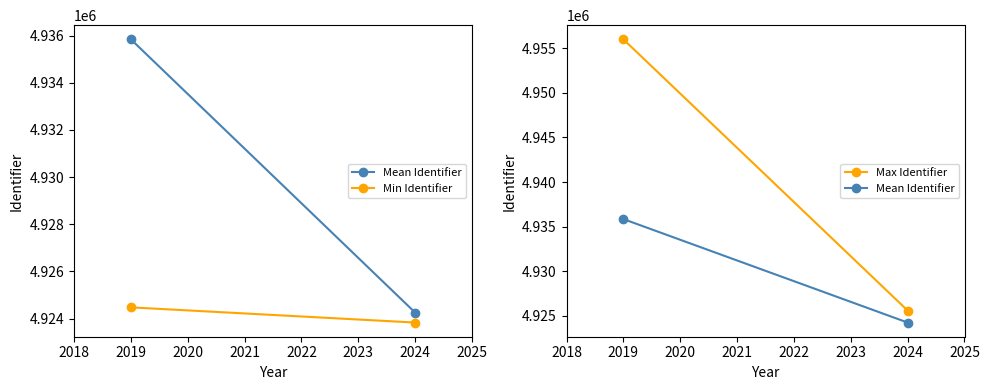

Count the number of categories in the chart.

2